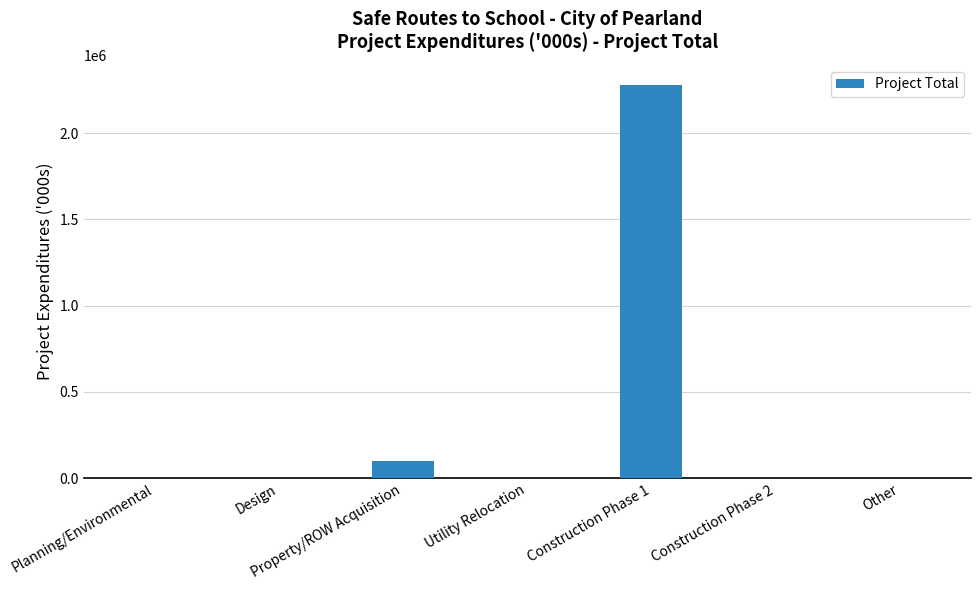

What is the sum of all values?

2379423